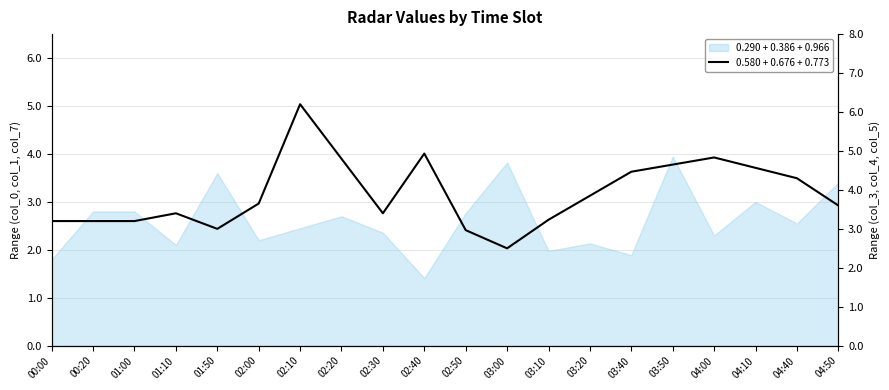

Reading left to right, extract all data points from this chart.

3.2	3.2	3.2	3.4	3.0	3.7	6.2	4.8	3.4	4.9	3.0	2.5	3.2	3.9	4.5	4.7	4.8	4.6	4.3	3.6